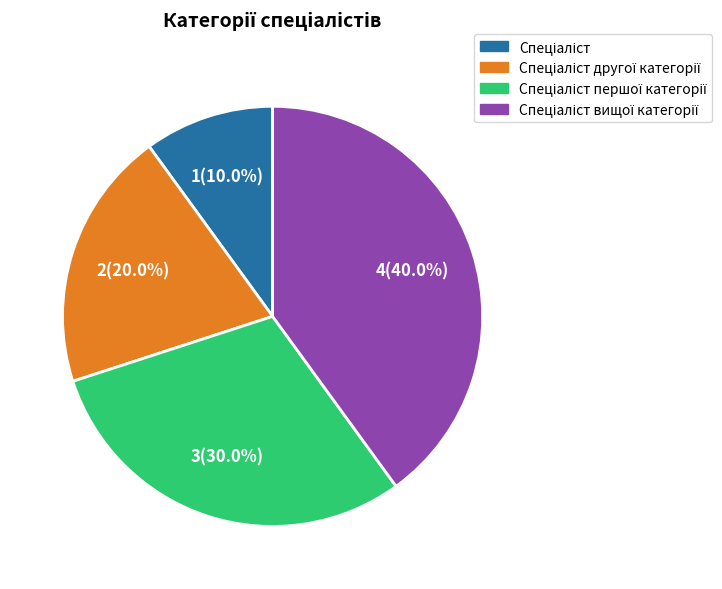

Is there a majority slice in this chart?

No